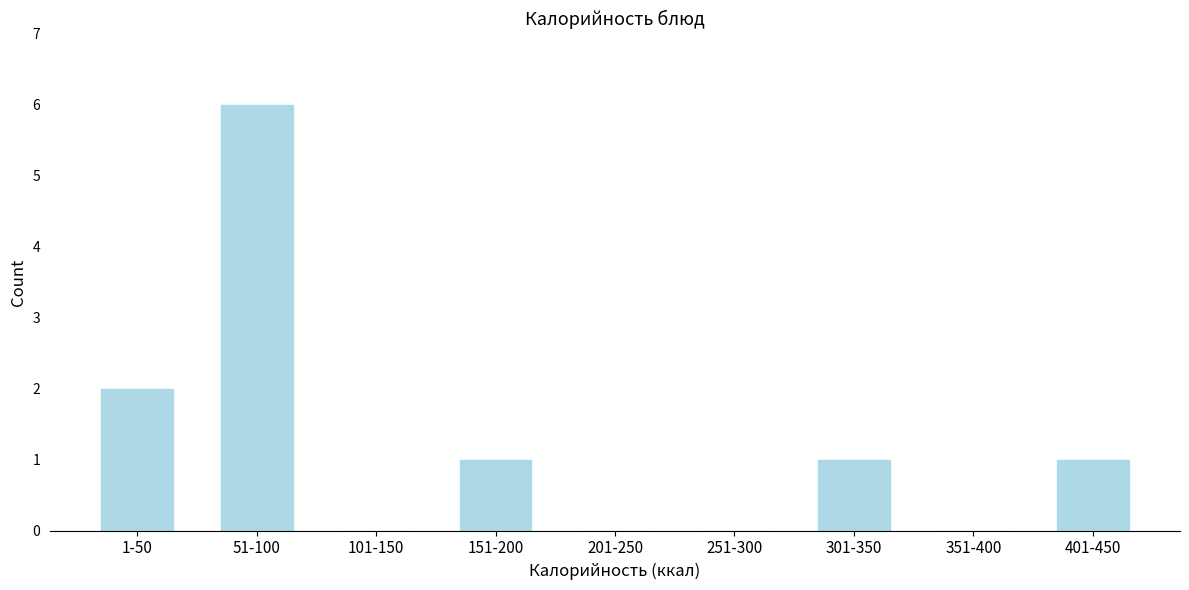

Reading right to left, transcribe all the data shown in this chart.

401-450=1	351-400=0	301-350=1	251-300=0	201-250=0	151-200=1	101-150=0	51-100=6	1-50=2